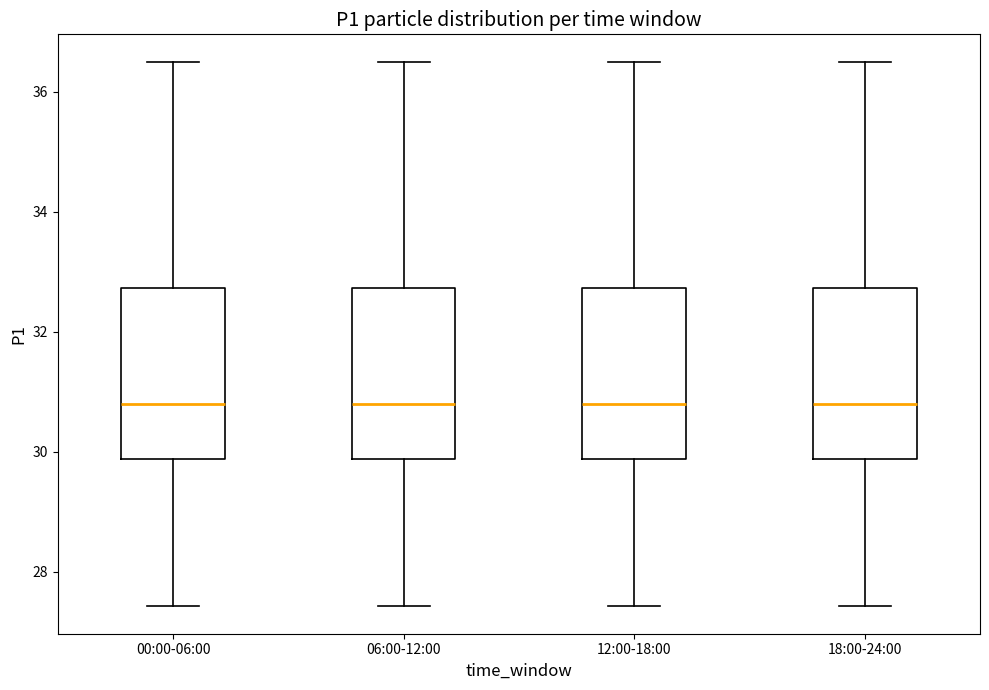

Where does the lower whisker of the box for 06:00-12:00 end on the y-axis? The values are not printed on the chart, so give them approximately, as read against the axis.

27.4